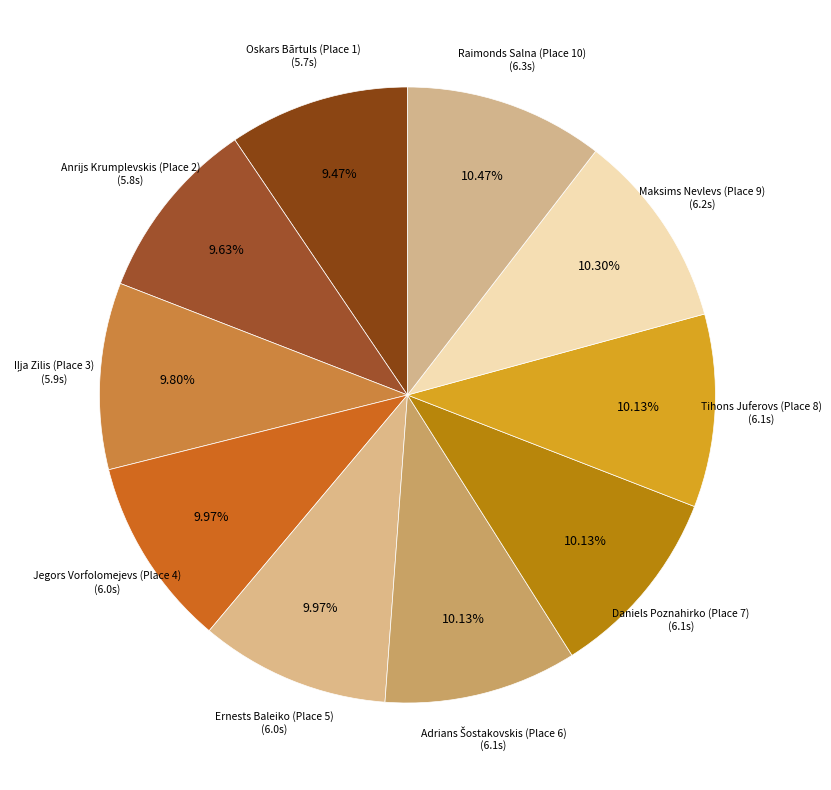

How many segments does this pie chart have?

10